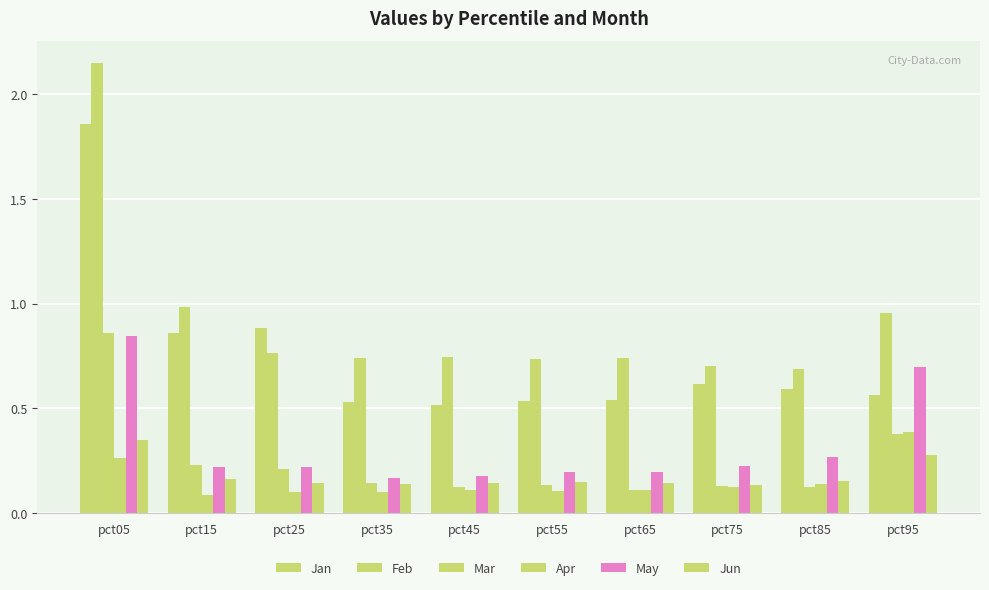

Count the number of categories in the chart.

10